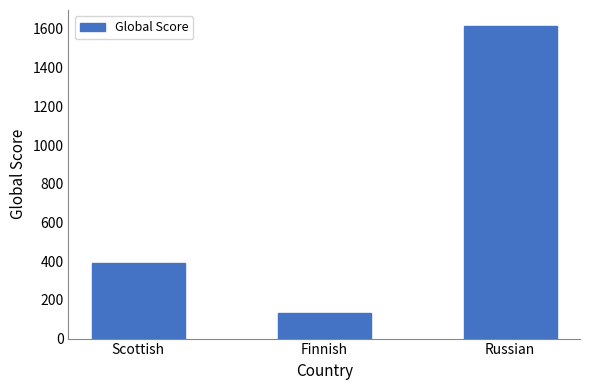

What is the value of the 2nd bar from the left?

132